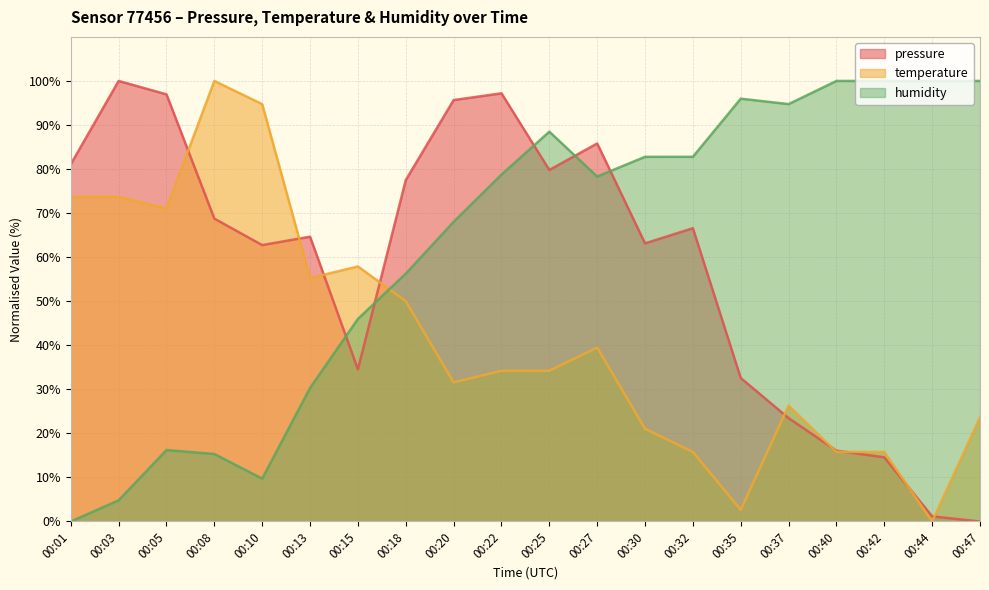

Which series has the largest total across all categories?

humidity